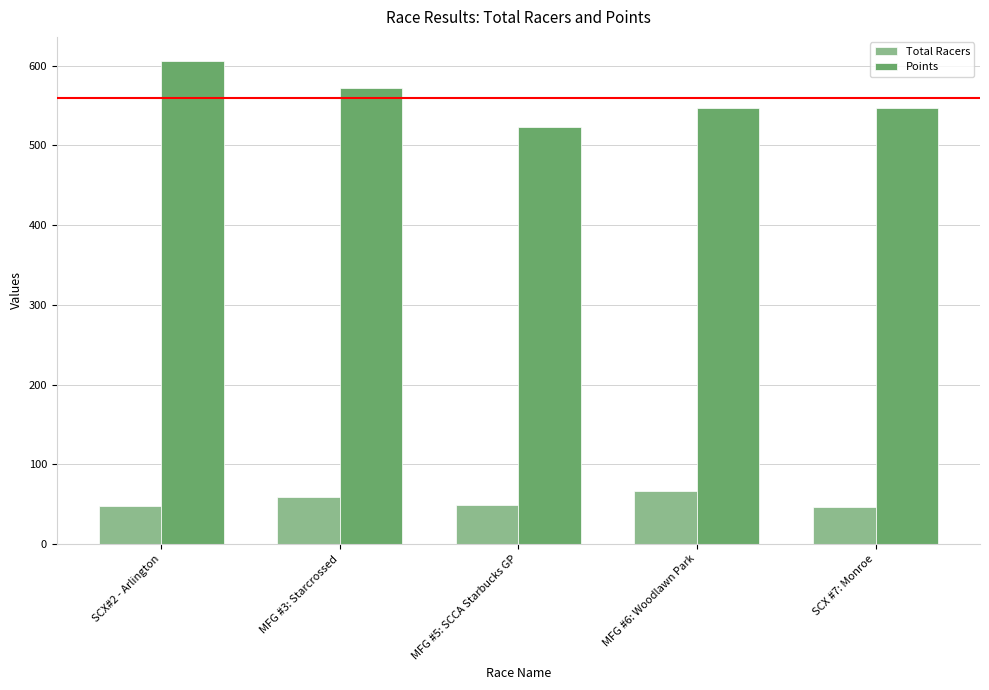

Which series has the largest total across all categories?

Points